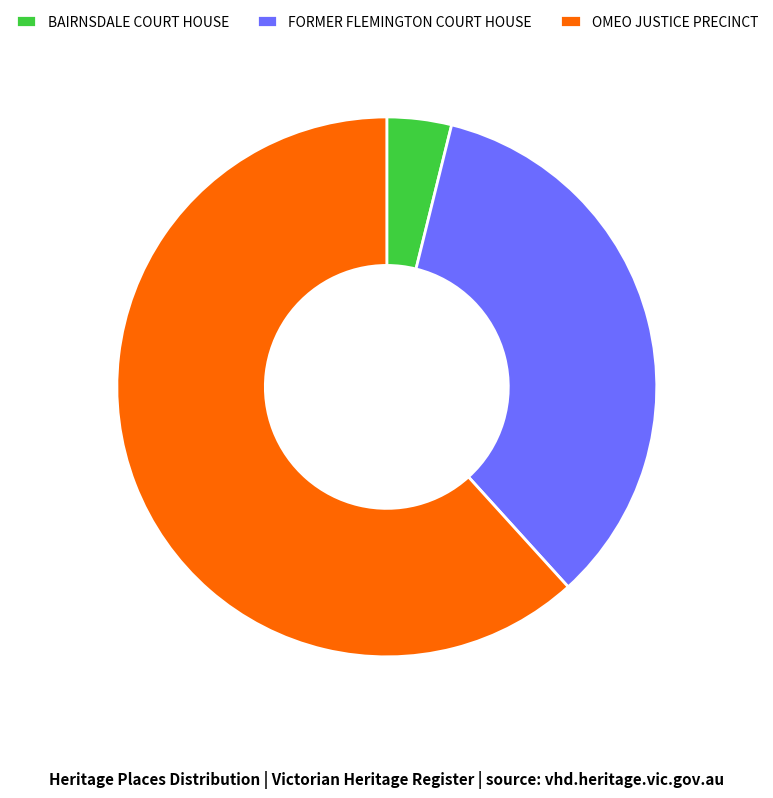

Which category accounts for the majority?

OMEO JUSTICE PRECINCT